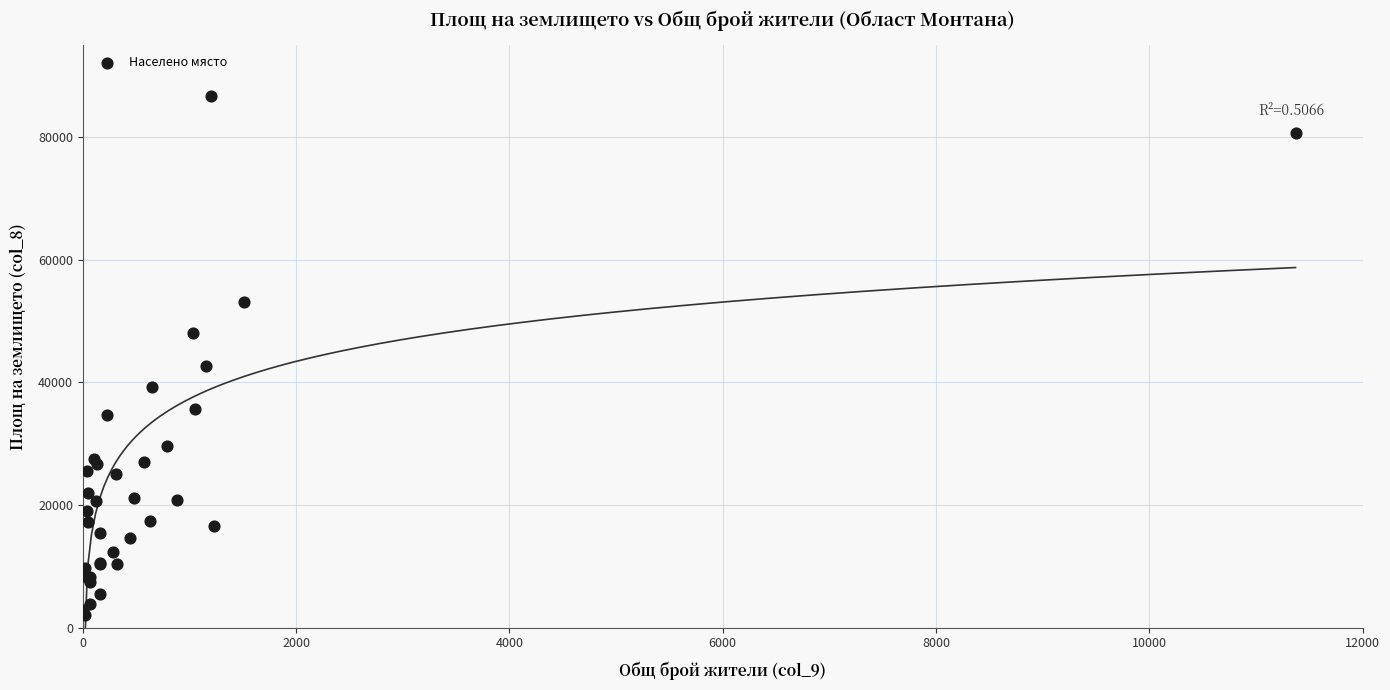

What Y value in the scatter plot is closest to 44337?

42592